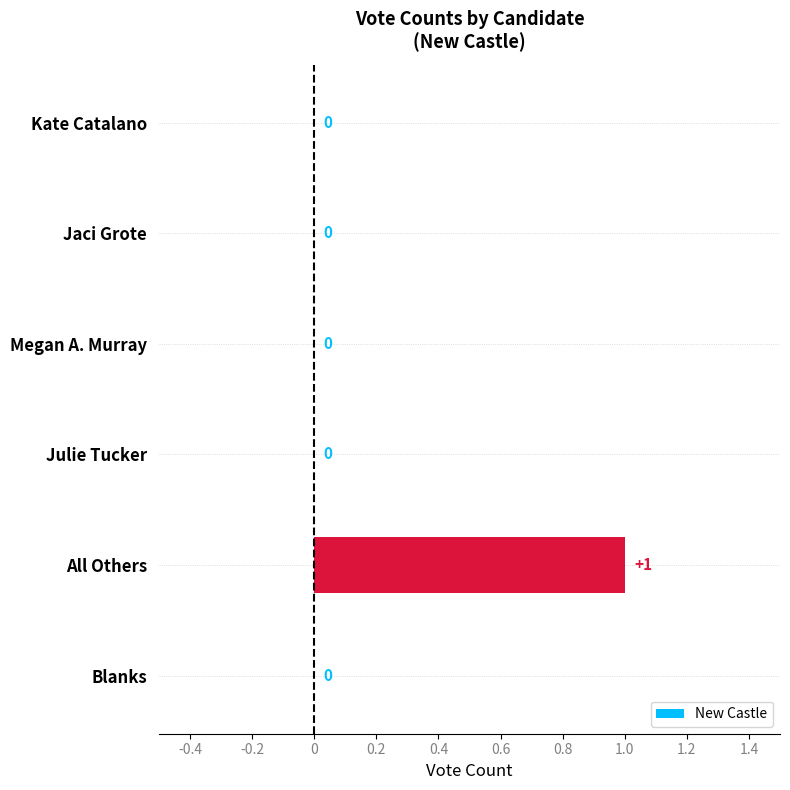

Which category has the highest value across all series?

All Others